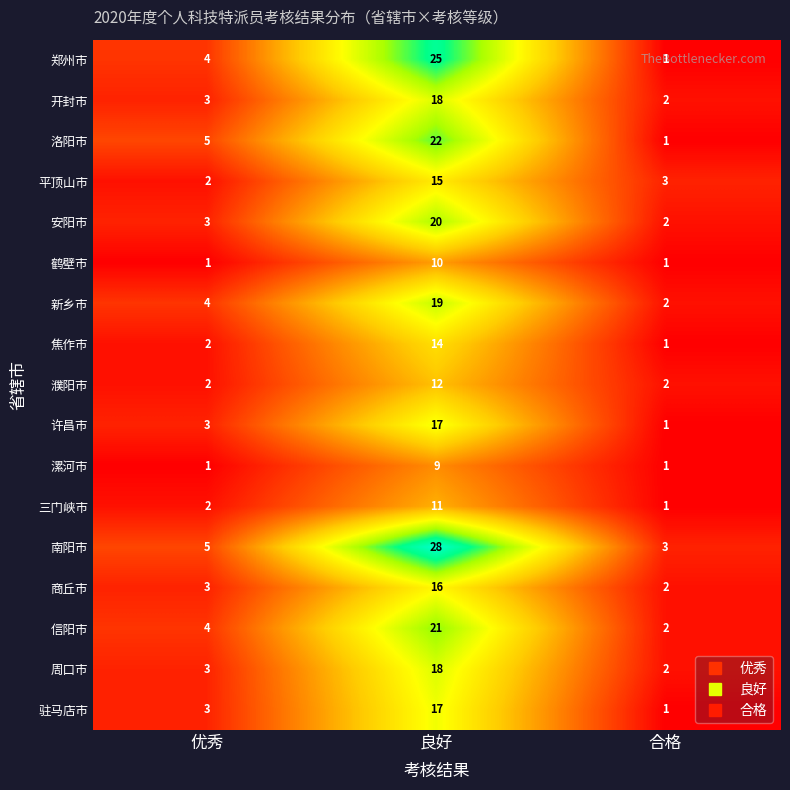

How many 漯河市 values are between 1 and 9?

3